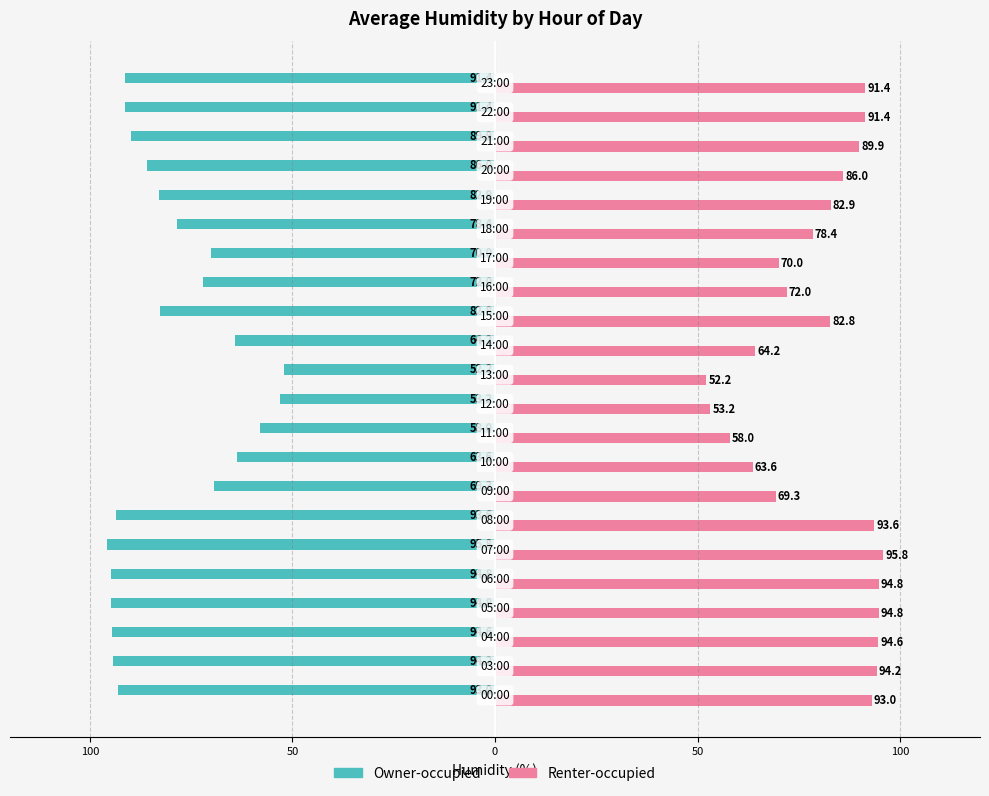

Which series has the largest total across all categories?

Renter-occupied